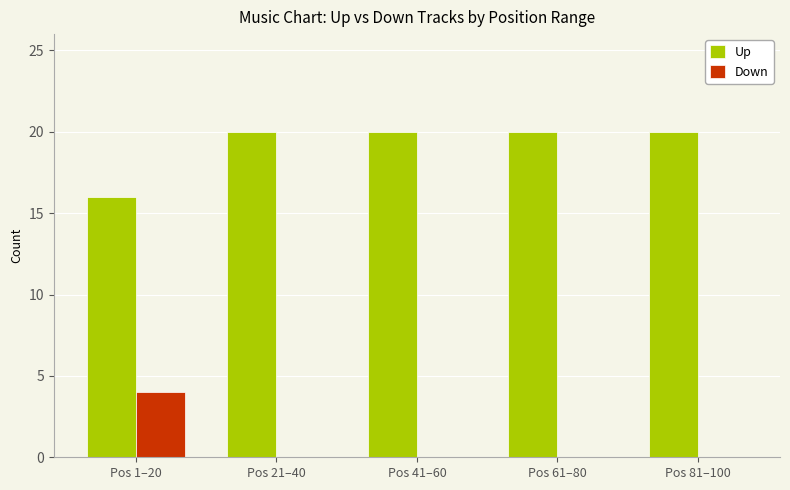

What is the sum of all Up values?

96